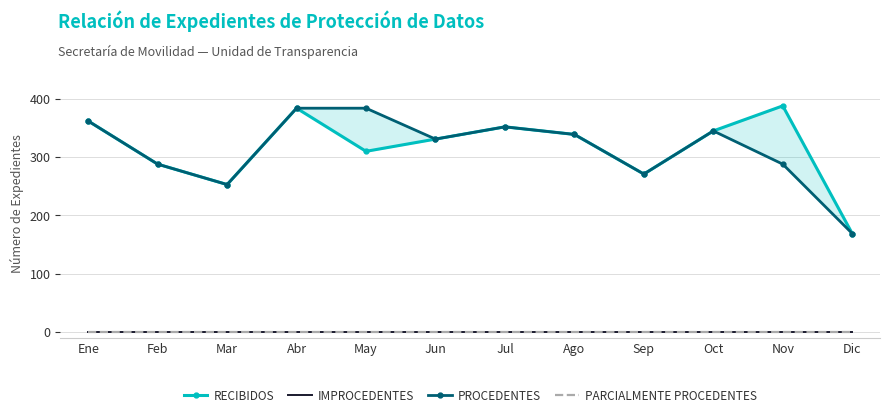

Which label corresponds to the largest value in the chart?

Nov